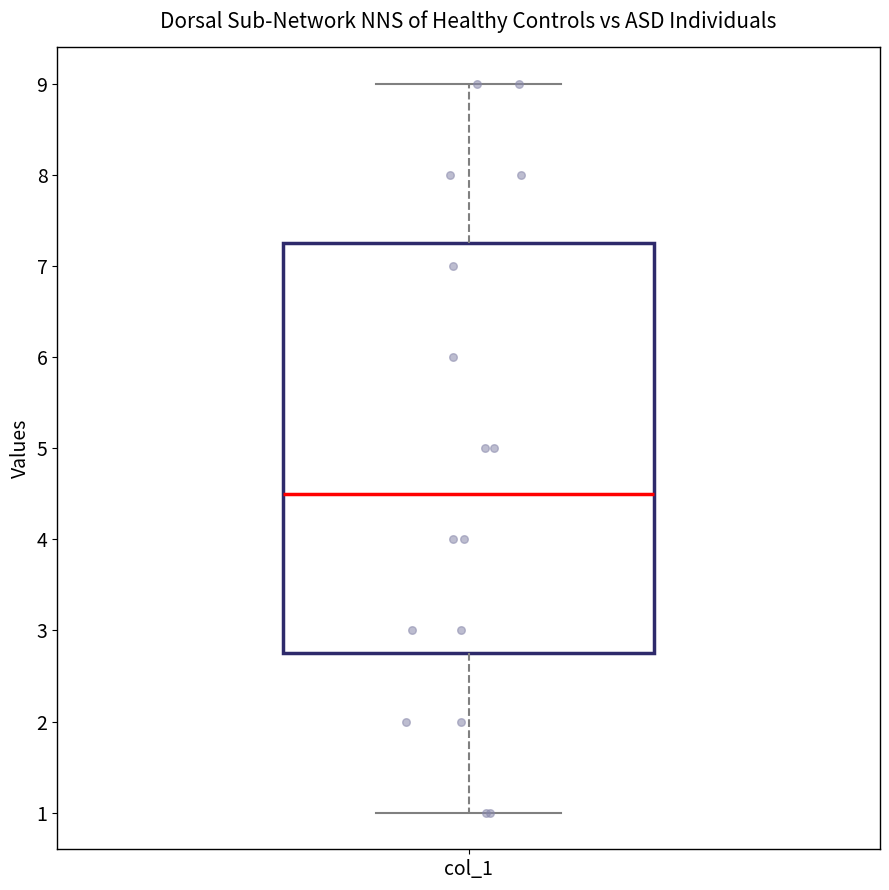

Where does the lower whisker of the box for col_1 end on the y-axis? The values are not printed on the chart, so give them approximately, as read against the axis.

1.0